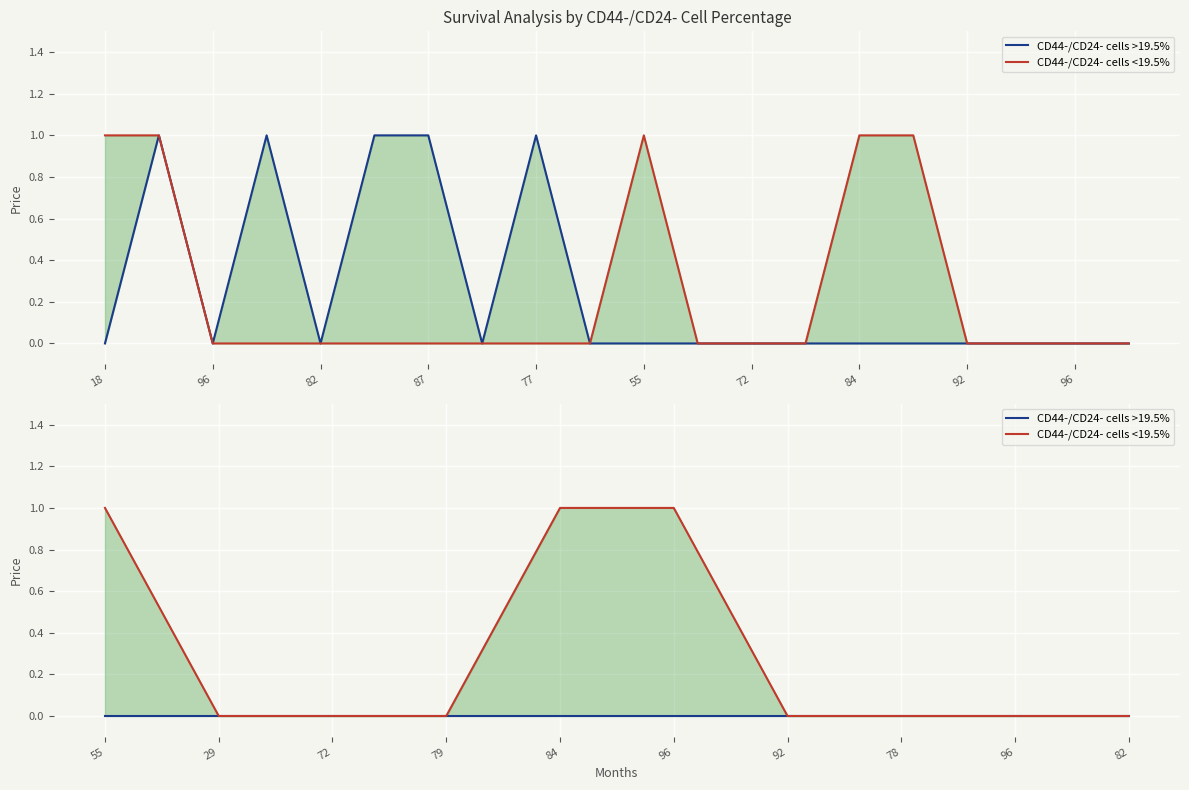

True or false: CD44-/CD24- cells <19.5% and CD44-/CD24- cells >19.5% intersect in this chart.

False